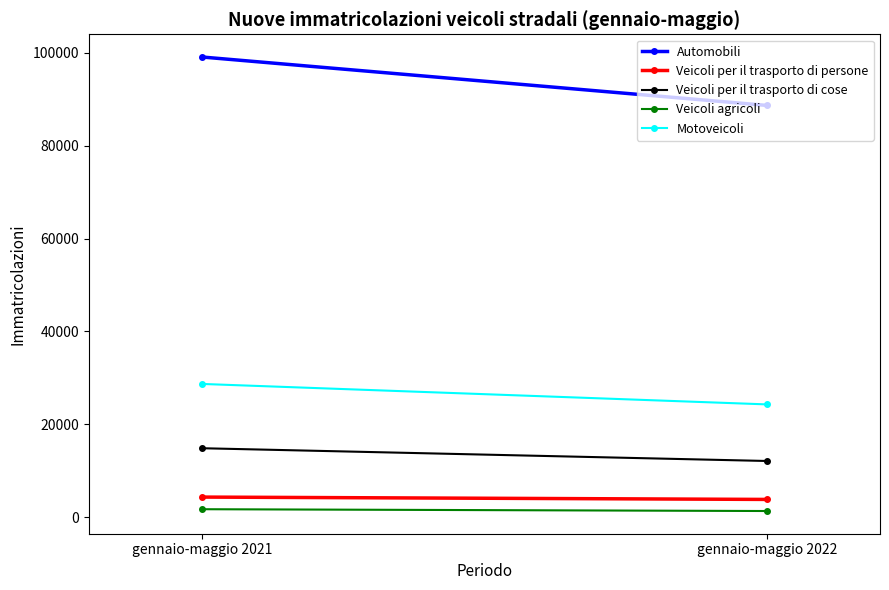

Is the value of Motoveicoli at gennaio-maggio 2021 greater than the value of Veicoli per il trasporto di cose at gennaio-maggio 2021?

Yes